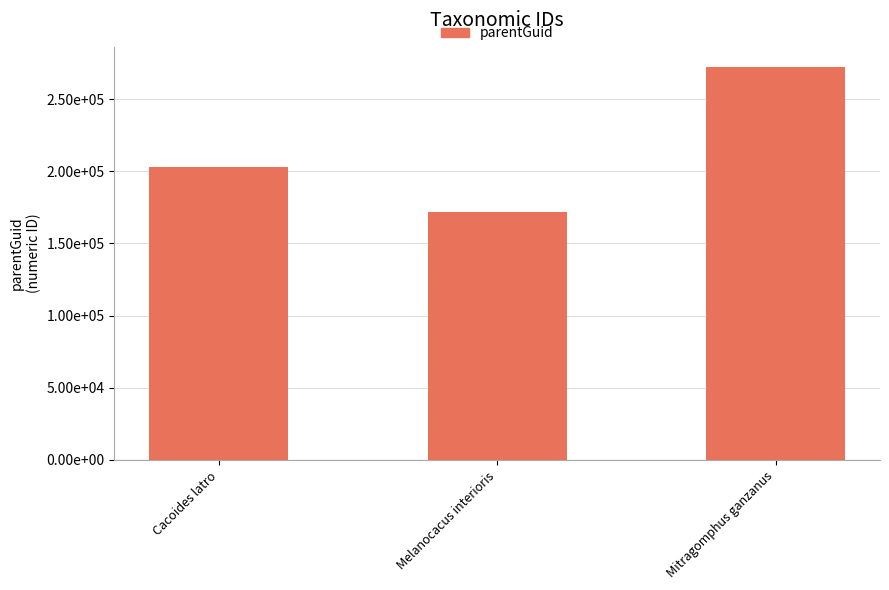

List the labels in order of value, largest first.

Mitragomphus ganzanus, Cacoides latro, Melanocacus interioris